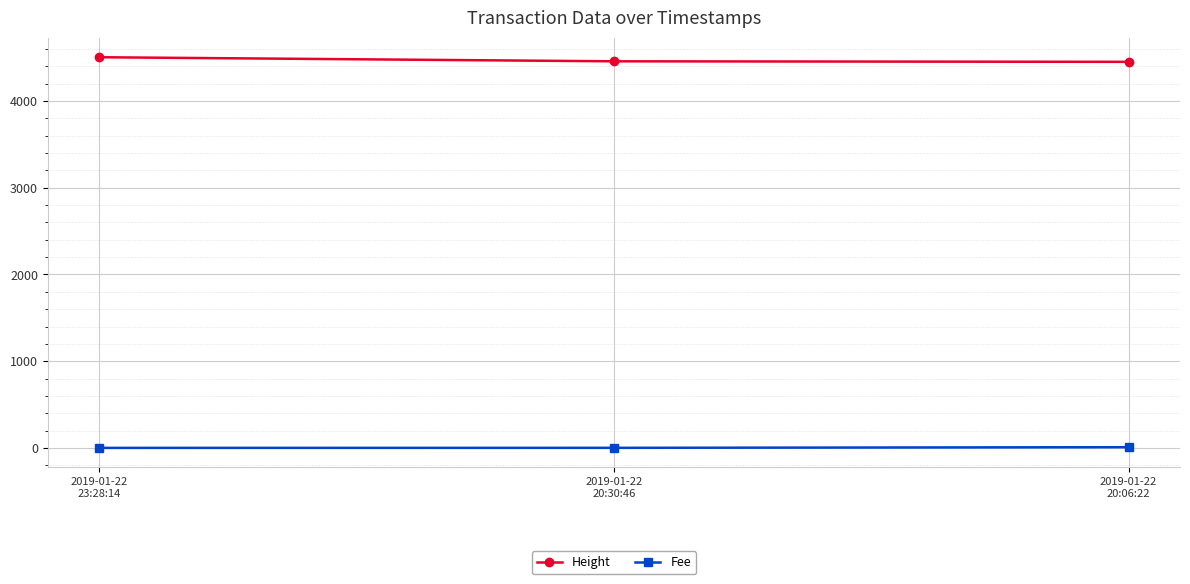

What is the value of the Height point at the 2nd from the left?

4459.0